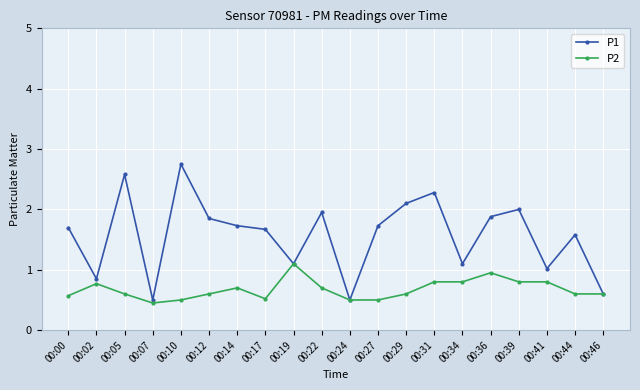

True or false: P1 has more than 1 points higher than both neighbors.

True